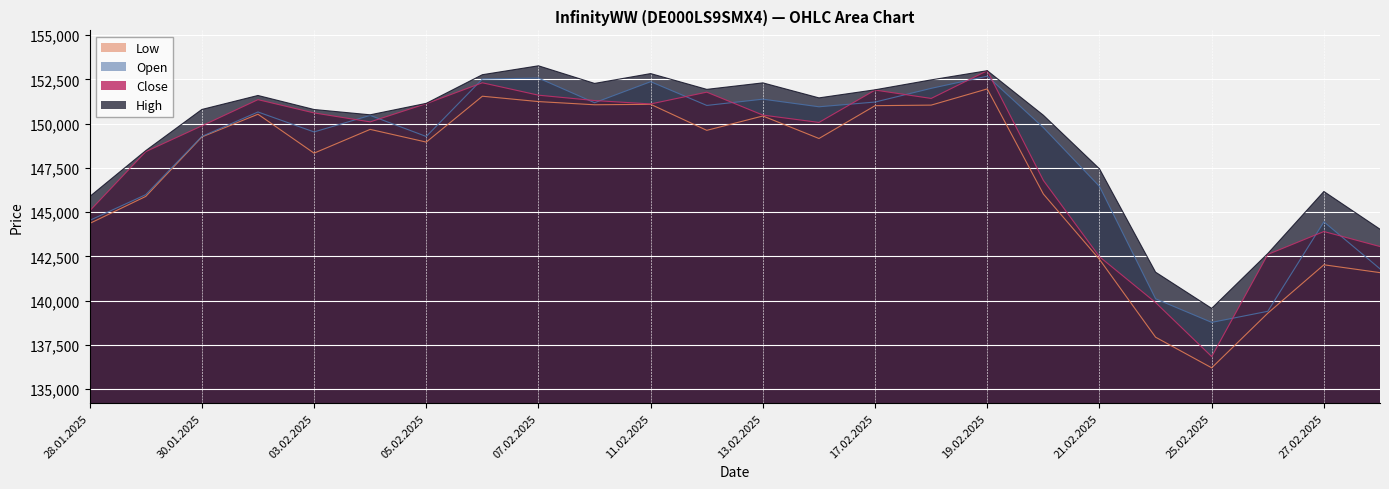

What value does the High series have at 24.02.2025?

141612